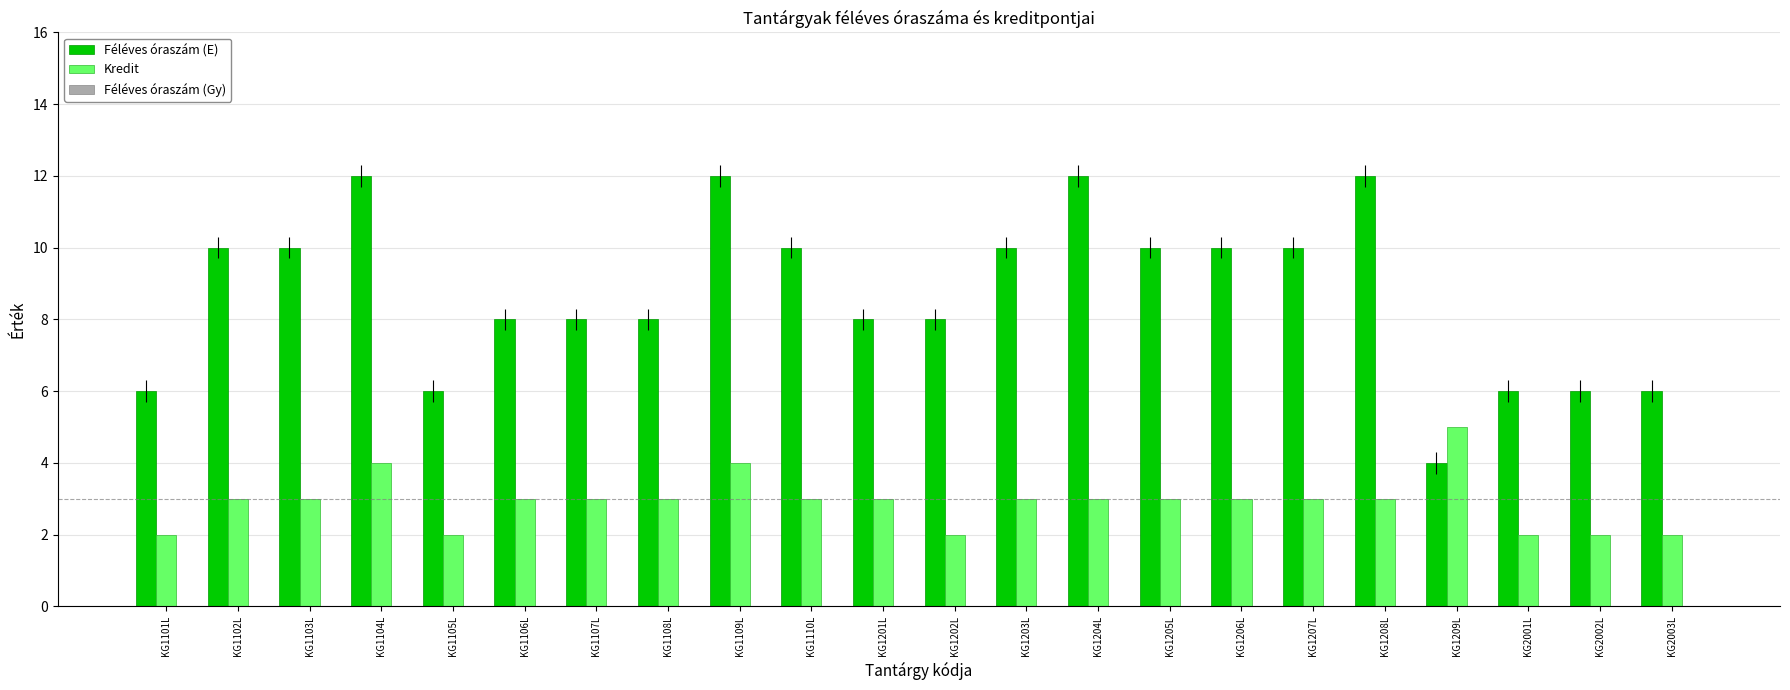

What position from the left is KG1108L?

8